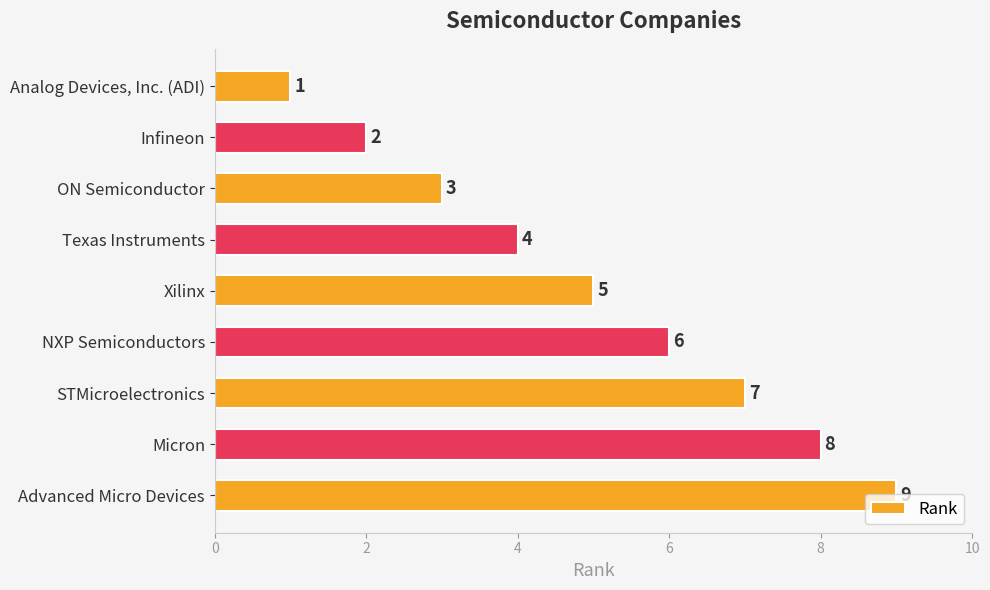

What is the approximate value at STMicroelectronics?

7